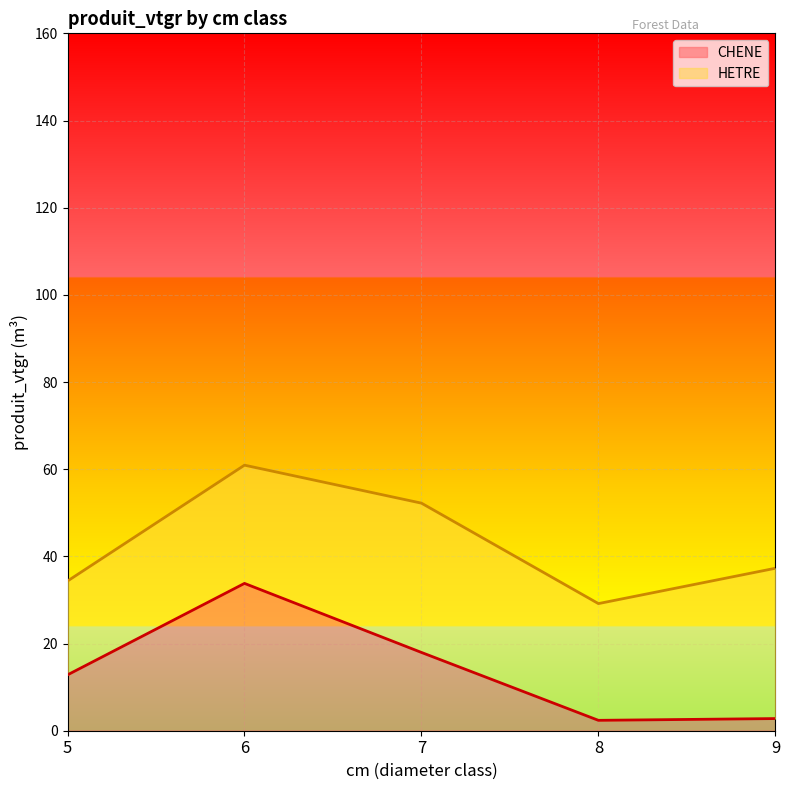

How many lines are shown in the chart?

2